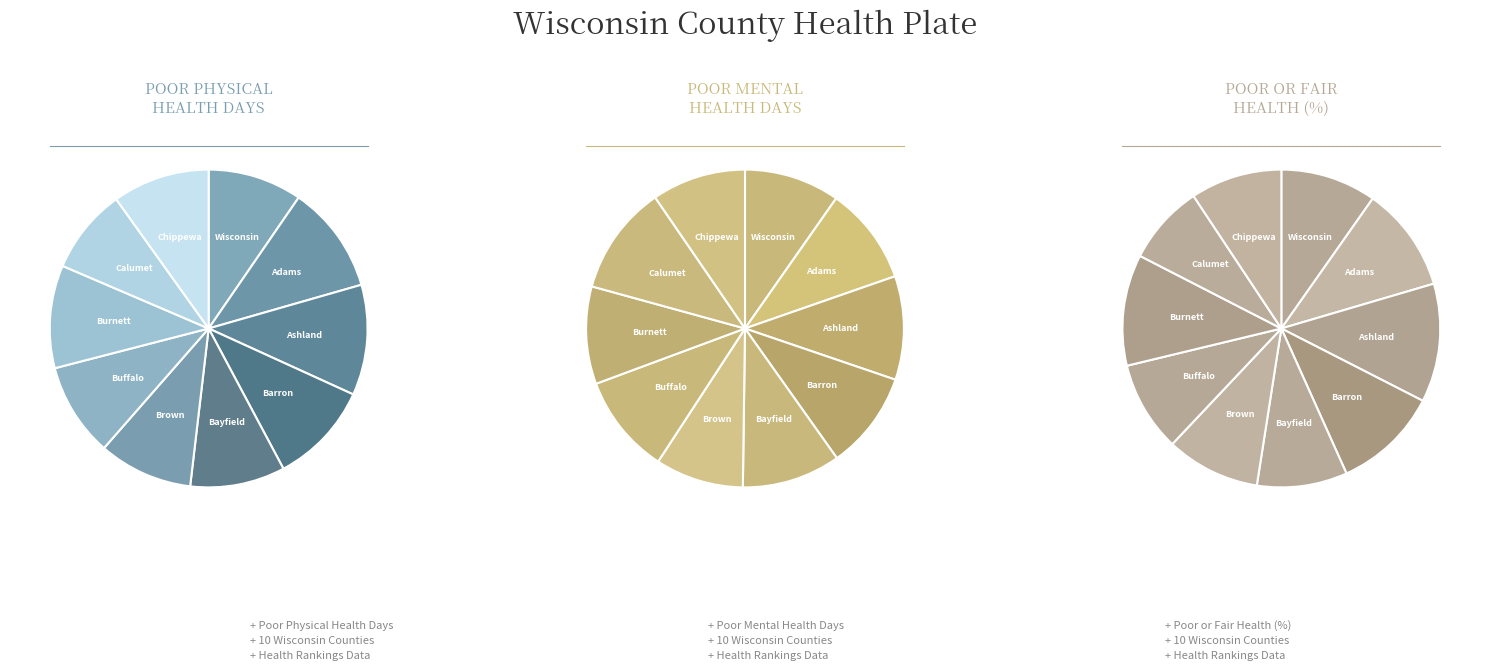

Which category has the smallest portion of the pie?

Calumet